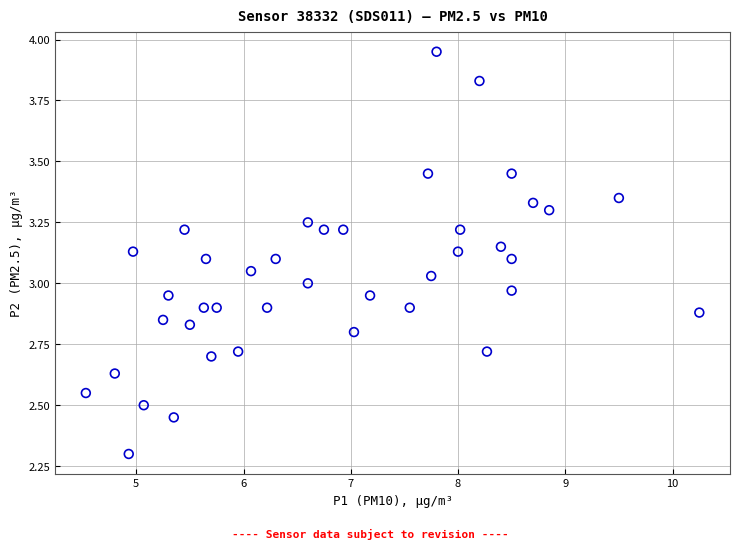

What is the range of X values (max minus min)?

5.7